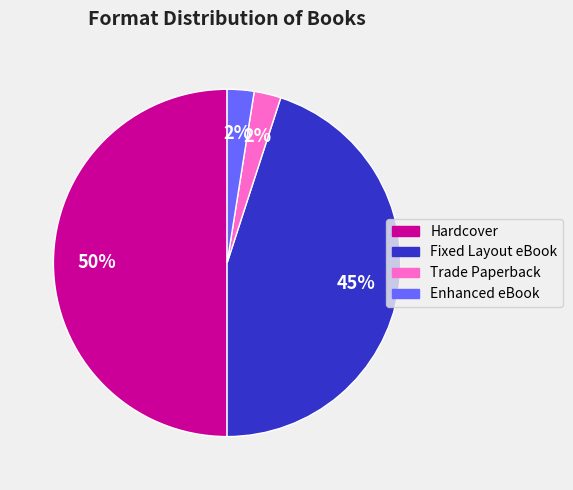

What is the largest slice in the pie chart?

Hardcover